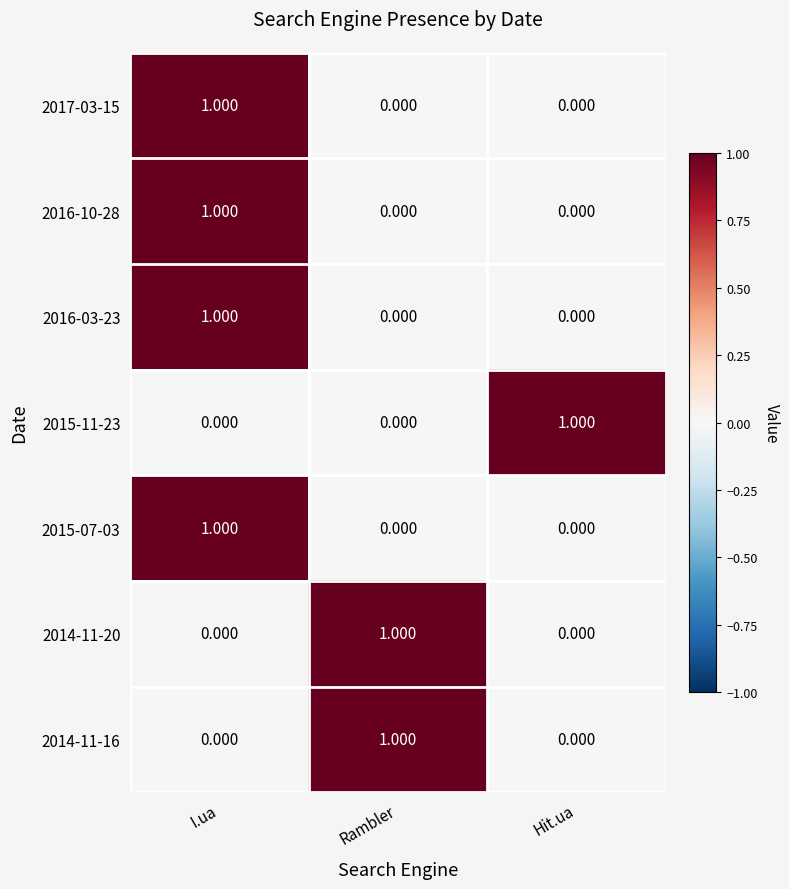

At which category is the sum across all series the highest?

I.ua